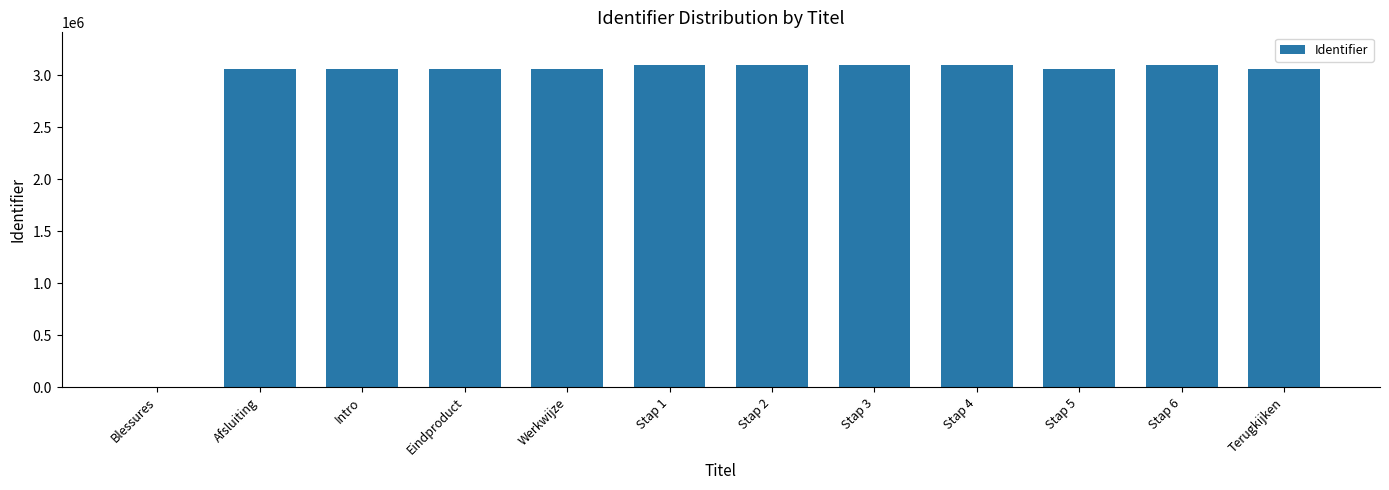

What is the sum of all values?

33856653